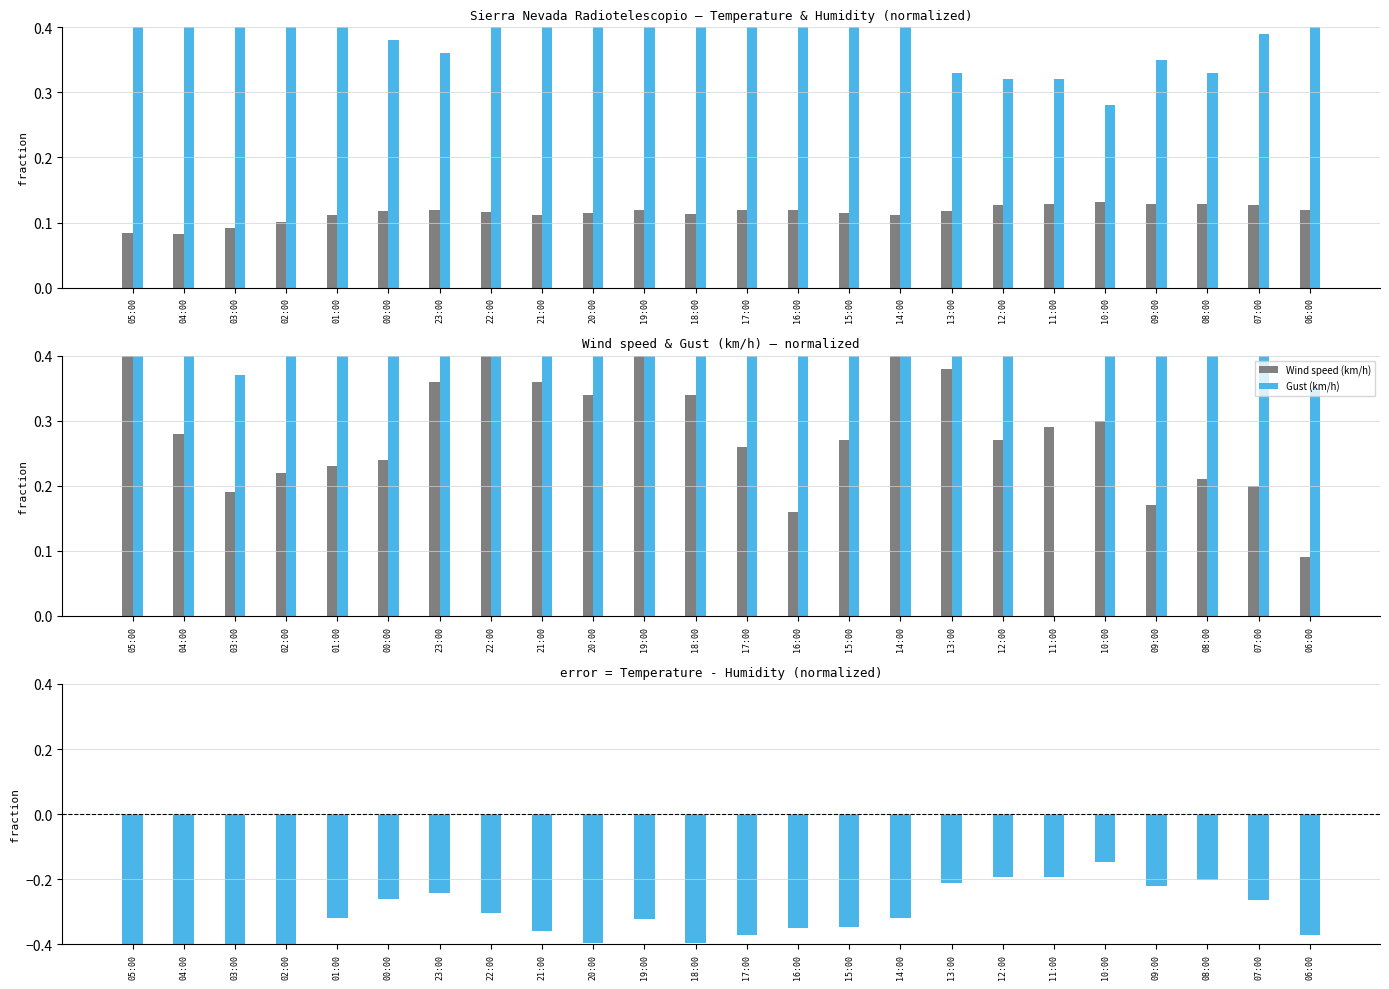

Reading right to left, transcribe all the data shown in this chart.

Temperature (C): 0.1	0.1	0.1	0.1	0.1	0.1	0.1	0.1	0.1	0.1	0.1	0.1	0.1	0.1	0.1	0.1	0.1	0.1	0.1	0.1	0.1	0.1	0.1	0.1
Humidity (%): 0.5	0.4	0.3	0.3	0.3	0.3	0.3	0.3	0.4	0.5	0.5	0.5	0.5	0.4	0.5	0.5	0.4	0.4	0.4	0.4	0.5	0.7	0.8	0.6
Wind speed (km/h): 0.1	0.2	0.2	0.2	0.3	0.3	0.3	0.4	0.5	0.3	0.2	0.3	0.3	0.4	0.3	0.4	0.5	0.4	0.2	0.2	0.2	0.2	0.3	0.5
Gust (km/h): 0.3	0.4	0.5	0.6	0.6	0.0	0.9	0.9	0.9	0.8	0.7	0.6	0.6	0.7	0.6	0.6	0.8	0.7	0.6	0.5	0.4	0.4	0.4	0.6
Temp - Humidity (norm, neg): -0.4	-0.3	-0.2	-0.2	-0.1	-0.2	-0.2	-0.2	-0.3	-0.3	-0.3	-0.4	-0.4	-0.3	-0.4	-0.4	-0.3	-0.2	-0.3	-0.3	-0.4	-0.6	-0.7	-0.5